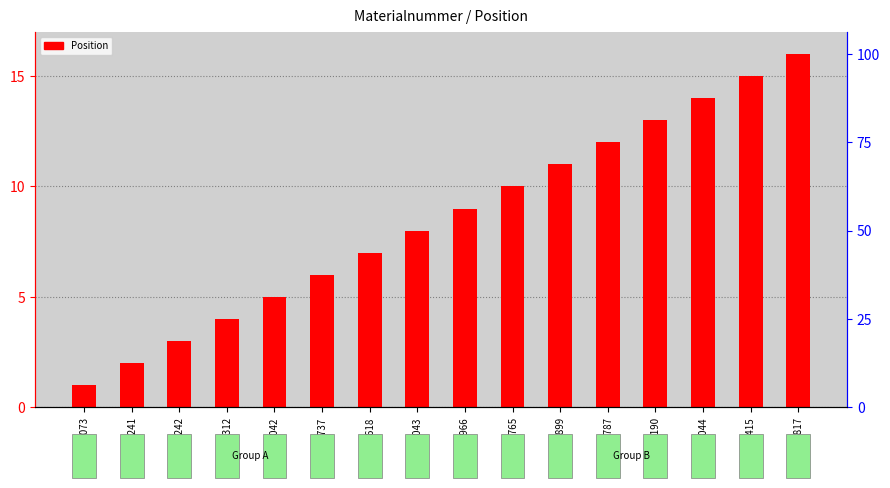

The chart shows a value of 8 at M88043. True or false?

True